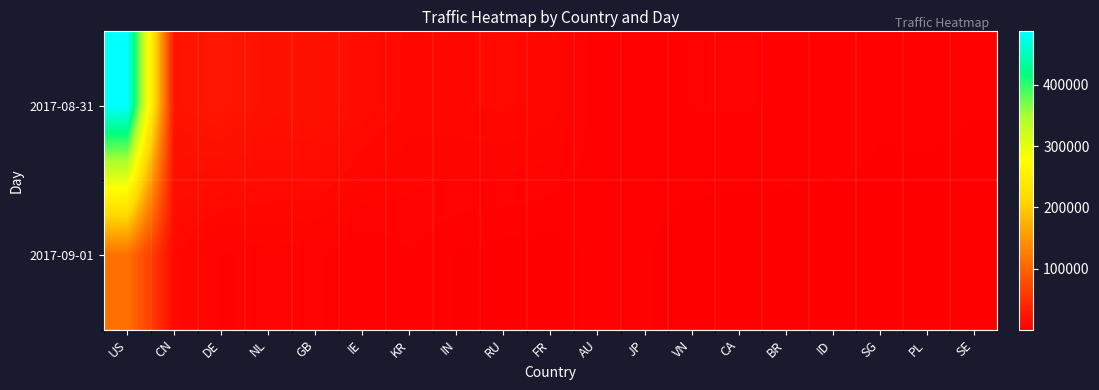

At how many categories does at least one series exceed 157666?

1